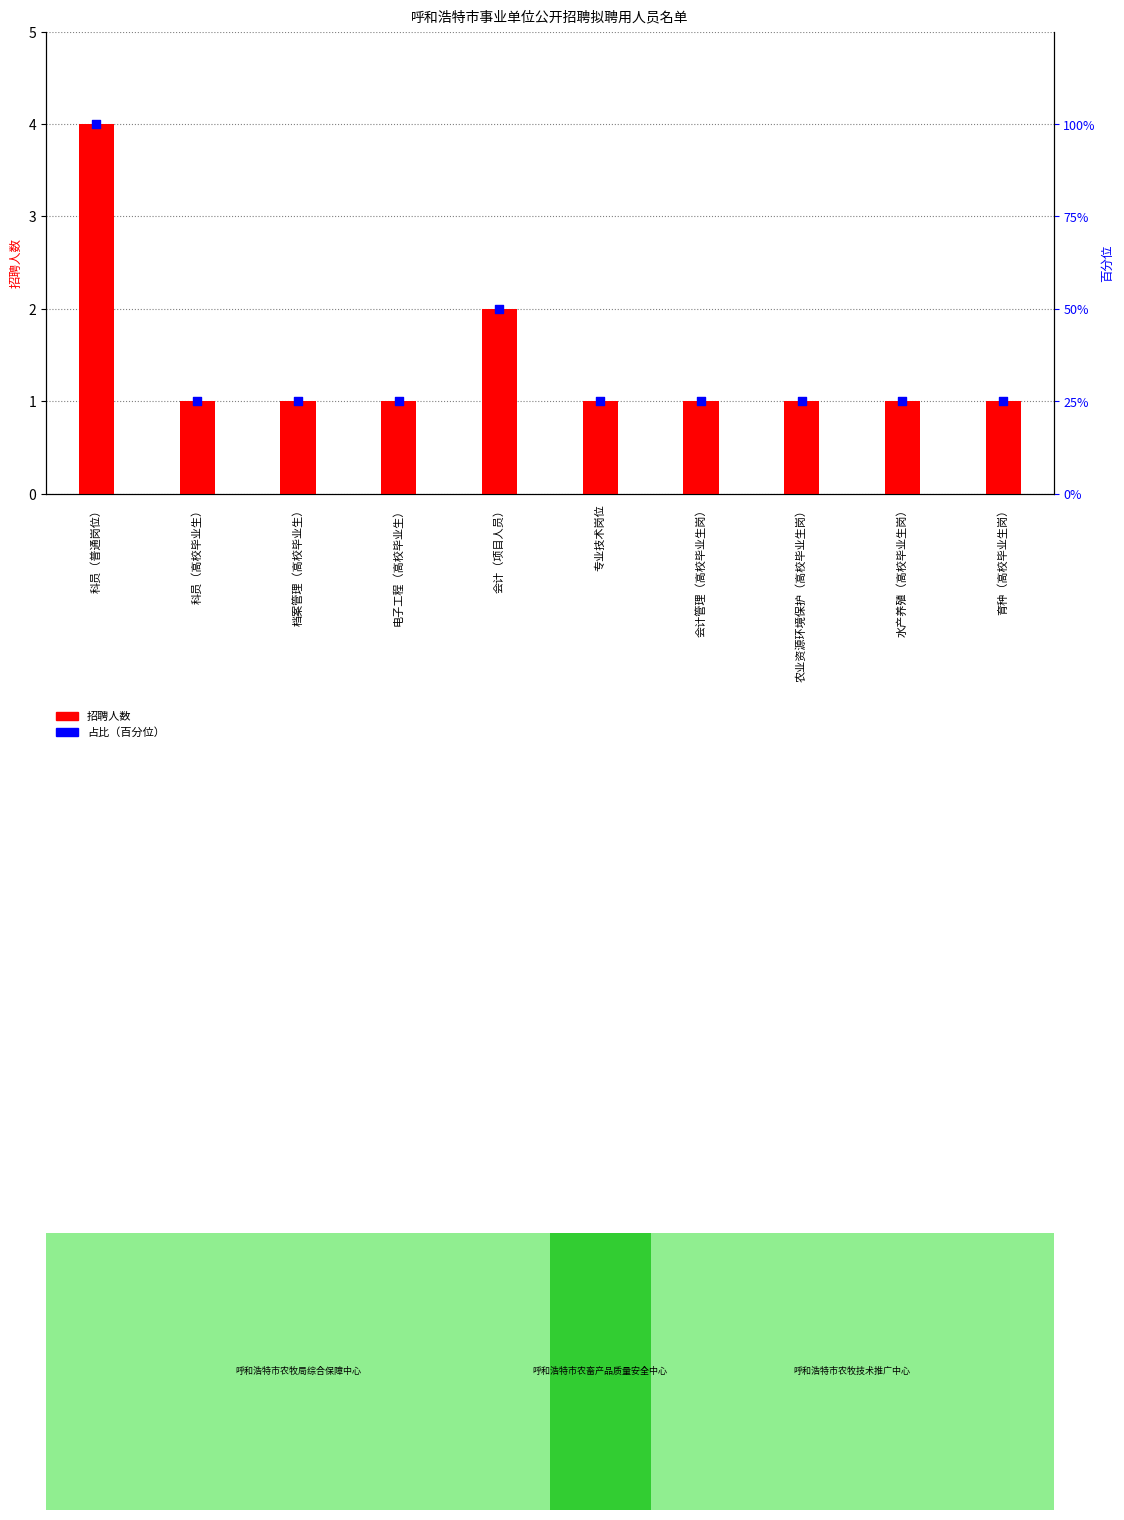

Is the value of 招聘人数 at 水产养殖（高校毕业生岗） greater than the value of 占比（百分位） at 电子工程（高校毕业生）?

No